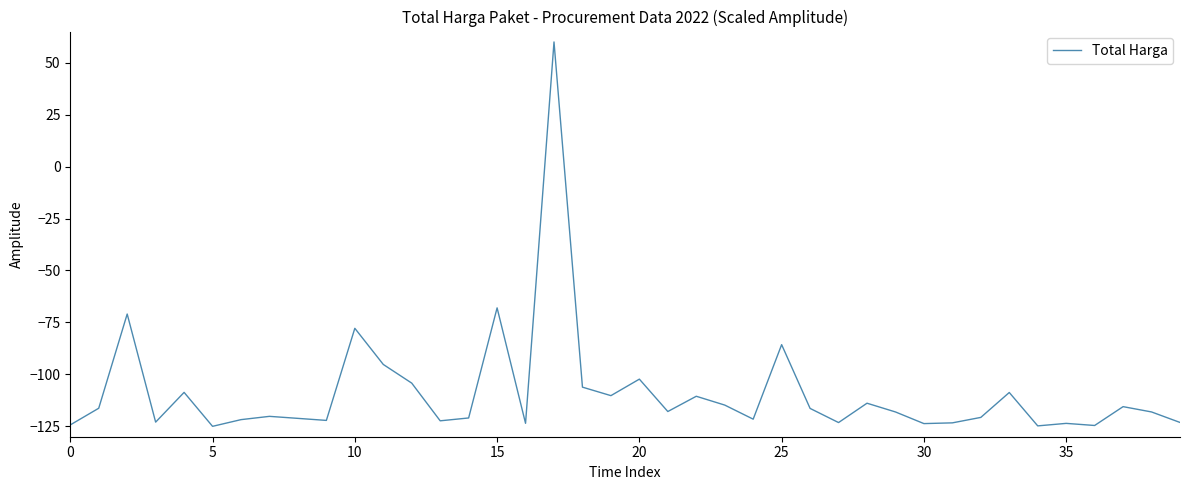

What is the greatest value displayed?

60.0